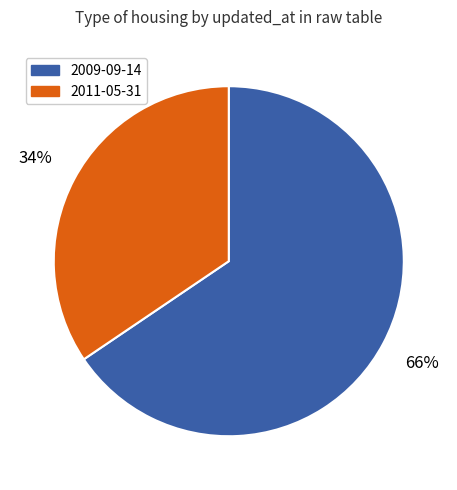

Which has a higher value, 2009-09-14 or 2011-05-31?

2009-09-14